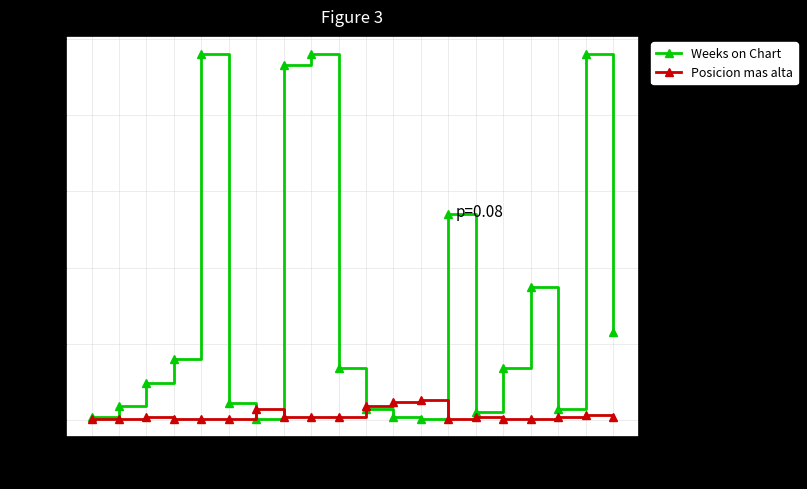

Which series has the largest total across all categories?

Weeks on Chart